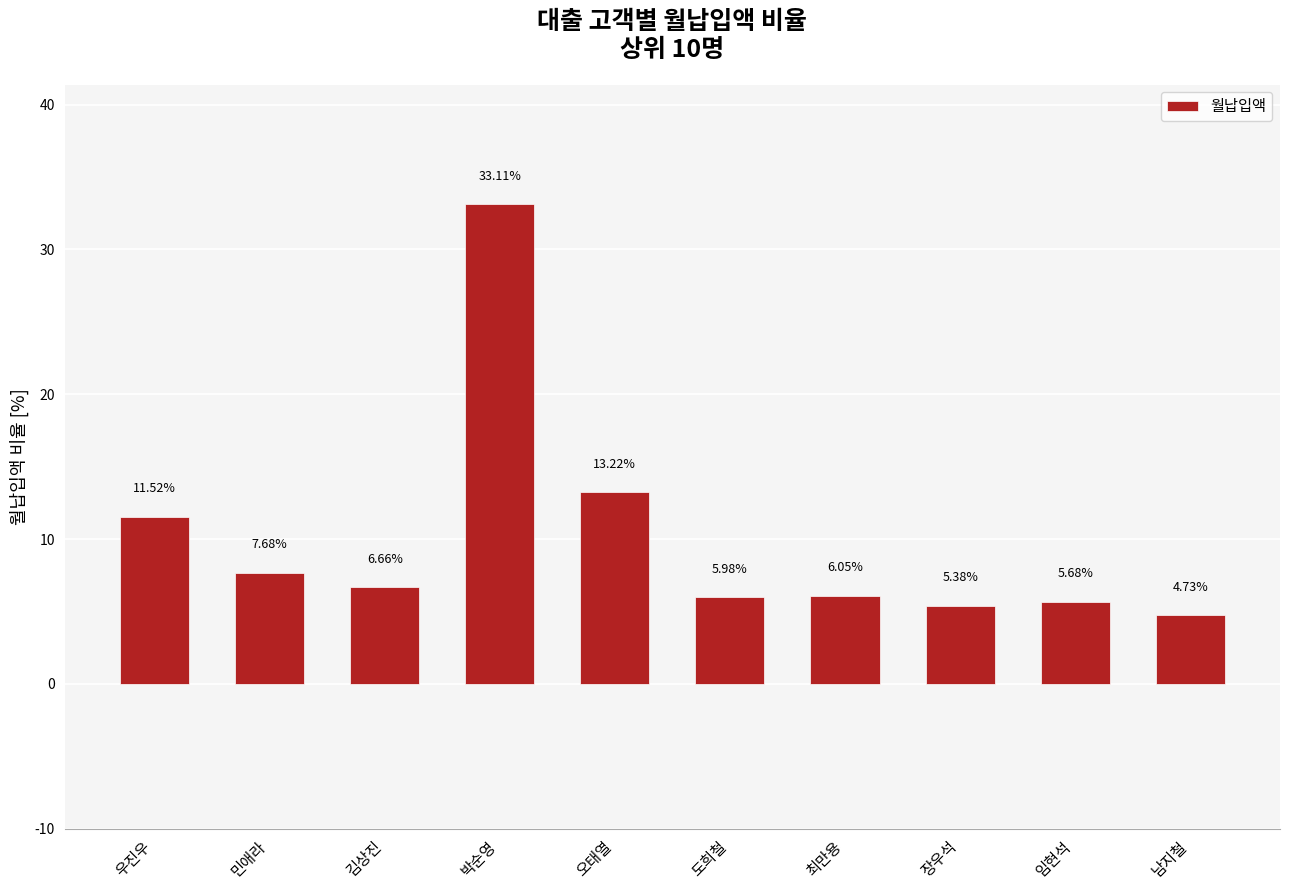

Which label corresponds to the largest value in the chart?

박순영